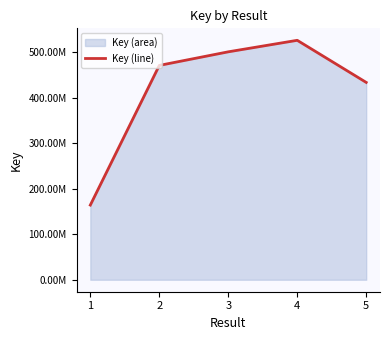

Where does the data first go above 471546328?

3